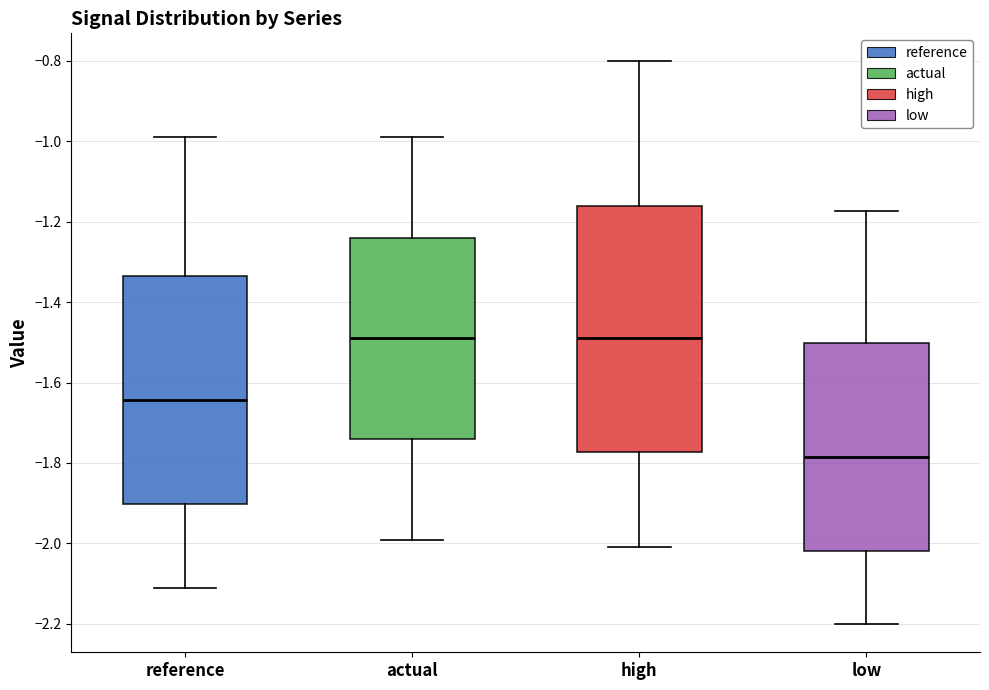

Comparing the boxes themselves (not the whiskers), which one is the tallest?

high